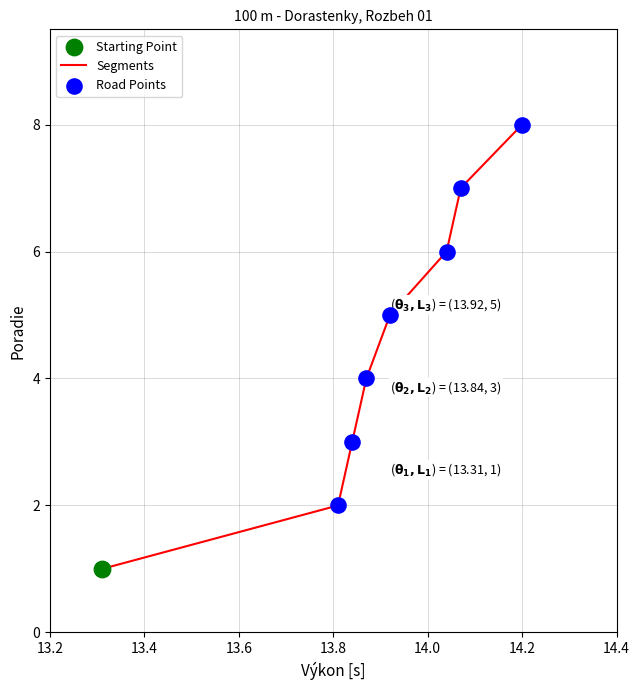

What is the maximum value shown in the chart?

8